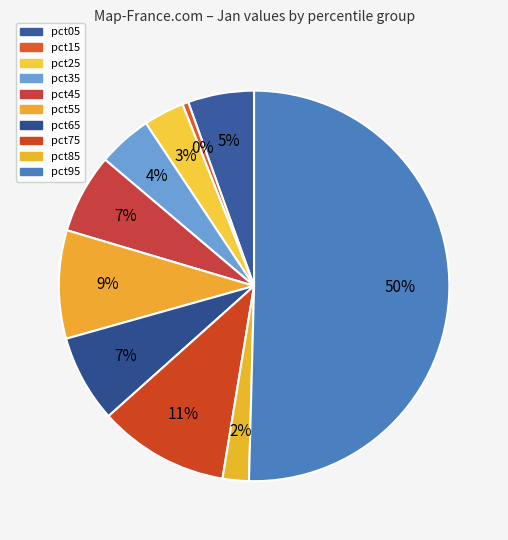

Rank the categories by value from lowest to highest.

pct15, pct85, pct25, pct35, pct05, pct45, pct65, pct55, pct75, pct95